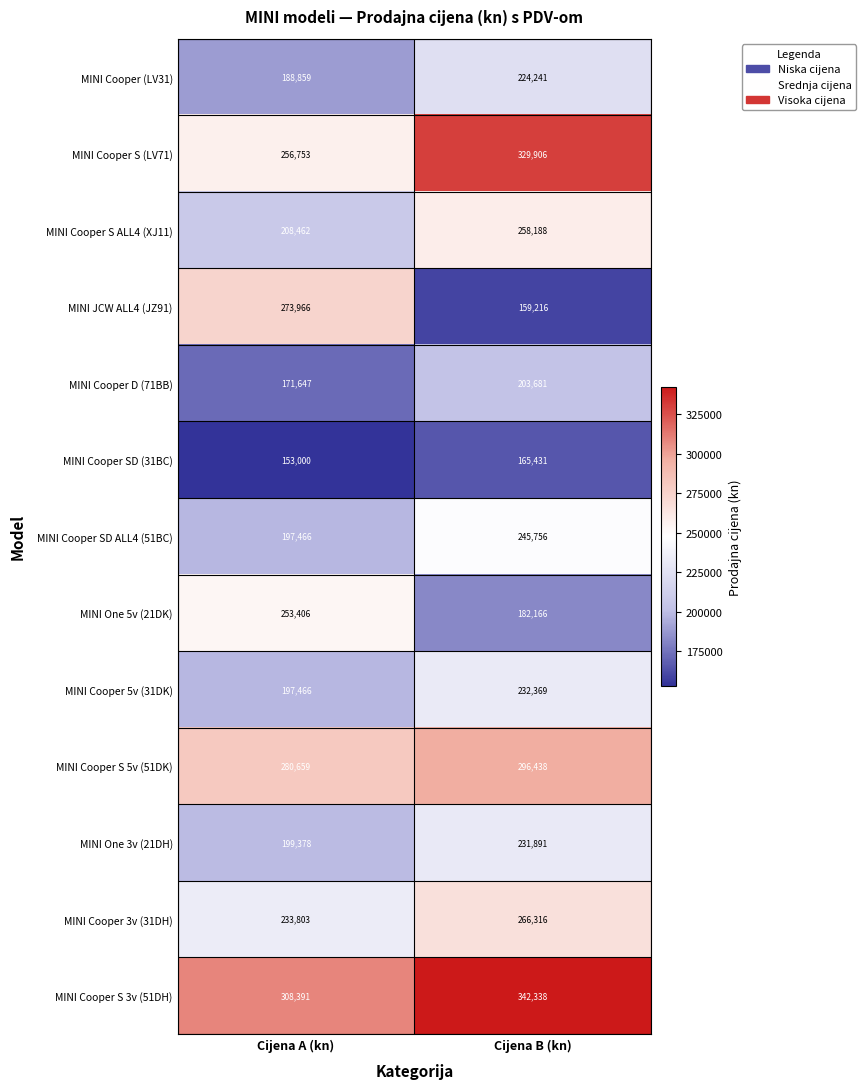

Which series has the largest total across all categories?

MINI Cooper S 3v (51DH)